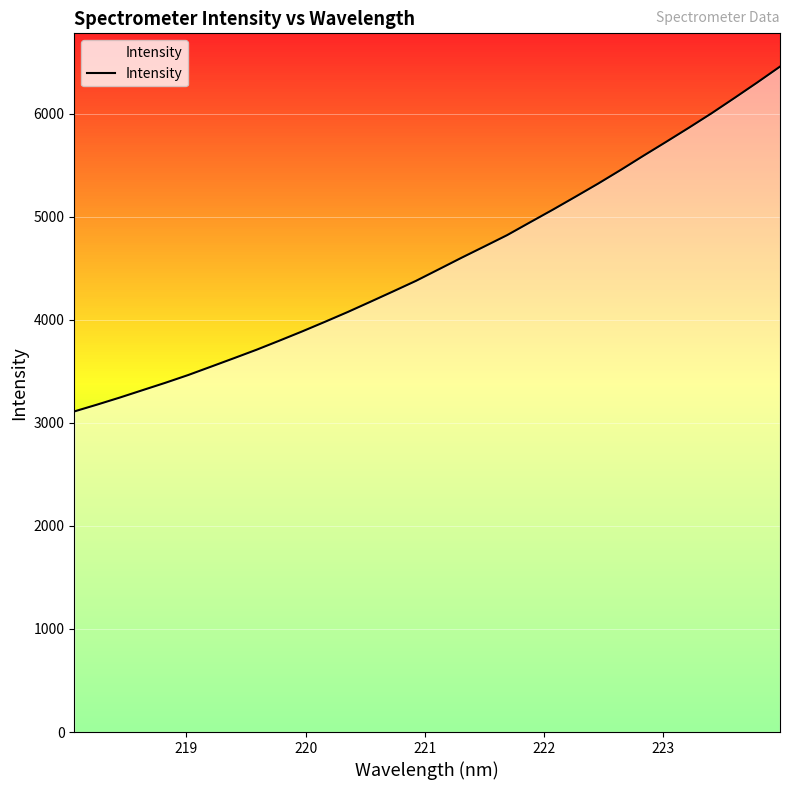

What is the maximum value shown in the chart?

6458.1